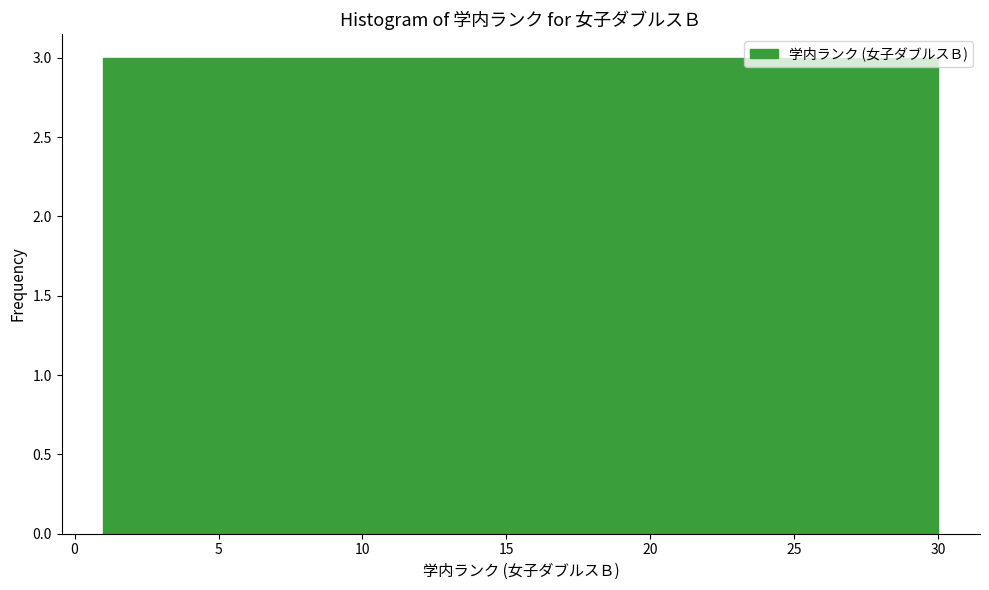

Reading left to right, list every bar in this chart as the range it spans on the x-axis followed by its height. Neither the bar edges nor the heights are printed on the chart, so give them approximately, as read against the axes.

1.0 to 3.9: 3
3.9 to 6.8: 3
6.8 to 9.7: 3
9.7 to 12.6: 3
12.6 to 15.5: 3
15.5 to 18.4: 3
18.4 to 21.3: 3
21.3 to 24.2: 3
24.2 to 27.1: 3
27.1 to 30.0: 3